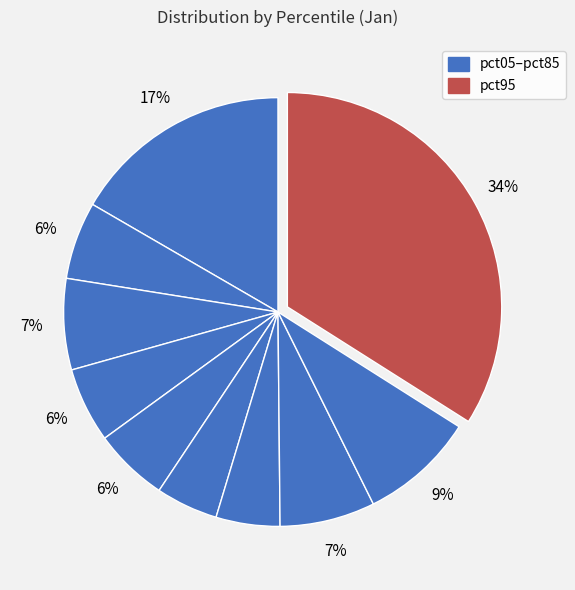

How many slices are in this pie chart?

10